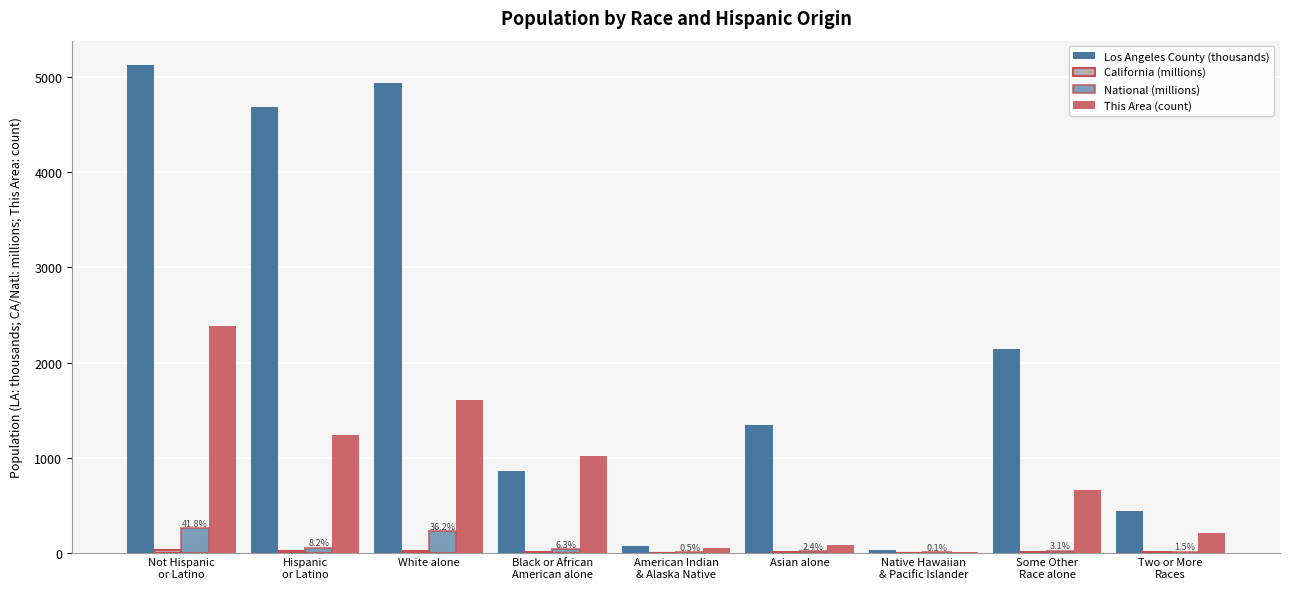

True or false: Los Angeles County (thousands) has a value of 5130.7 at Not Hispanic
or Latino.

True